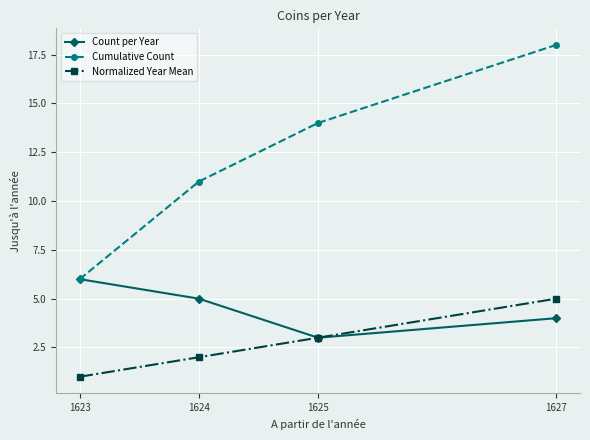

At which label is Cumulative Count closest to 12?

1624